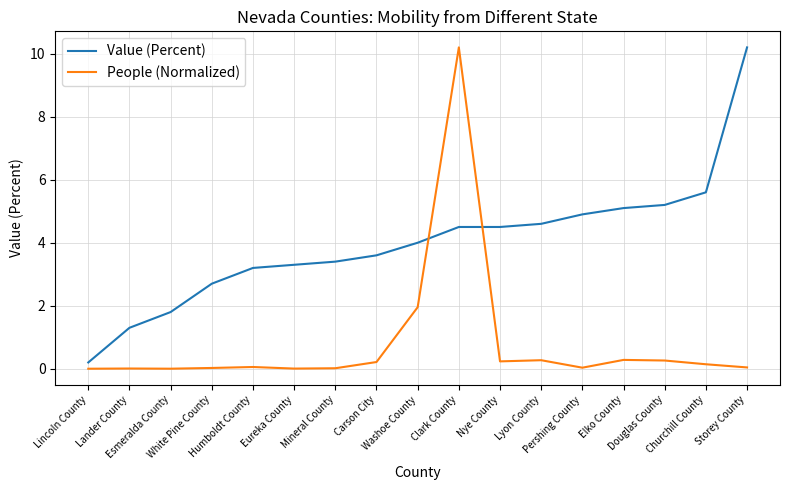

How many times do People (Normalized) and Value (Percent) cross each other?

2